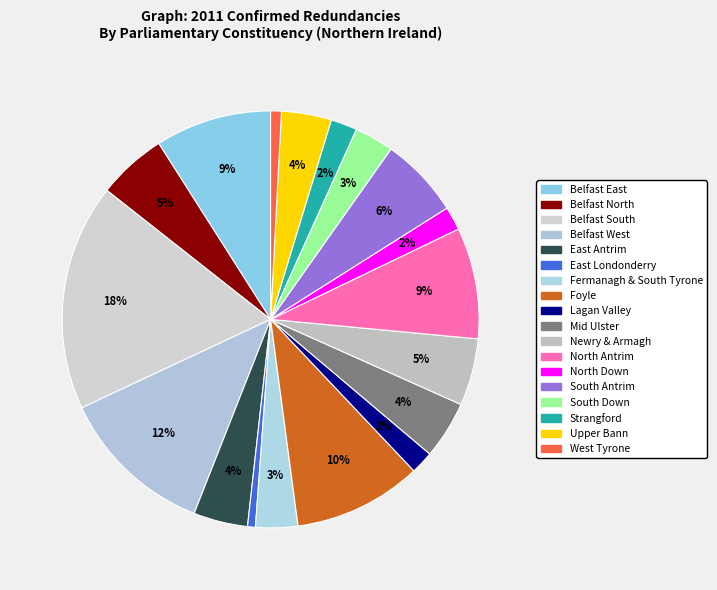

Count the number of slices in the pie.

18